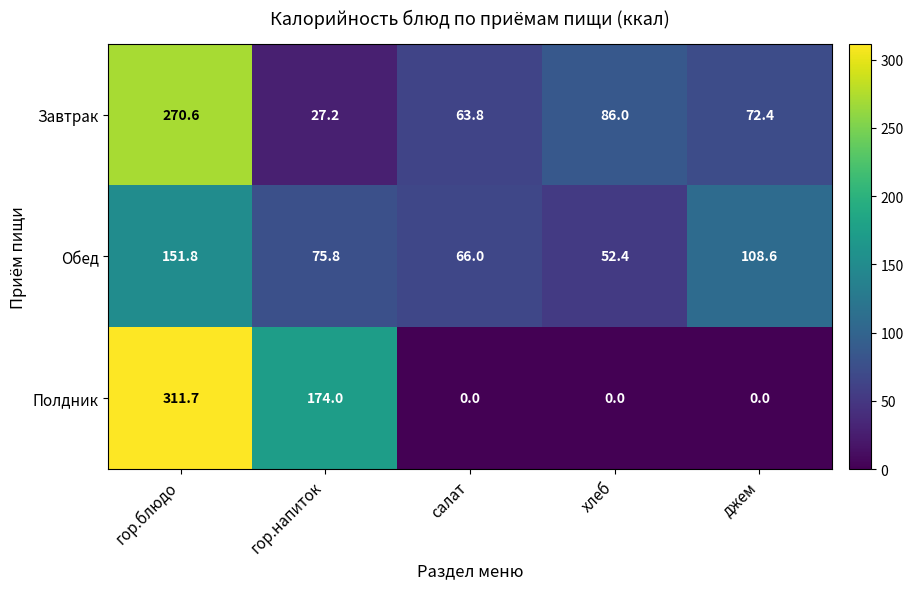

What is the sum of the Обед values at гор.напиток and салат?

141.8